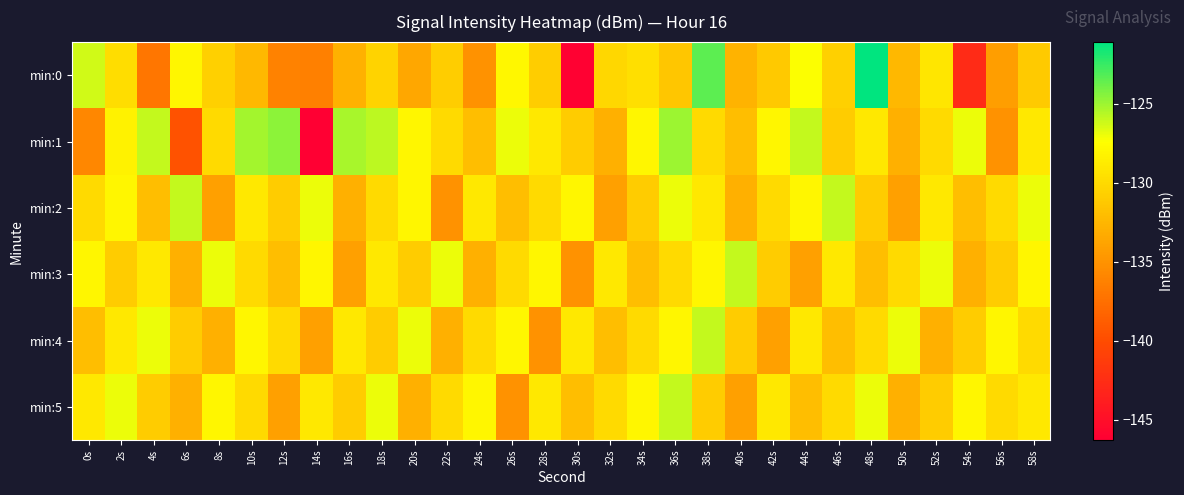

At which category is the sum across all series the highest?

36s